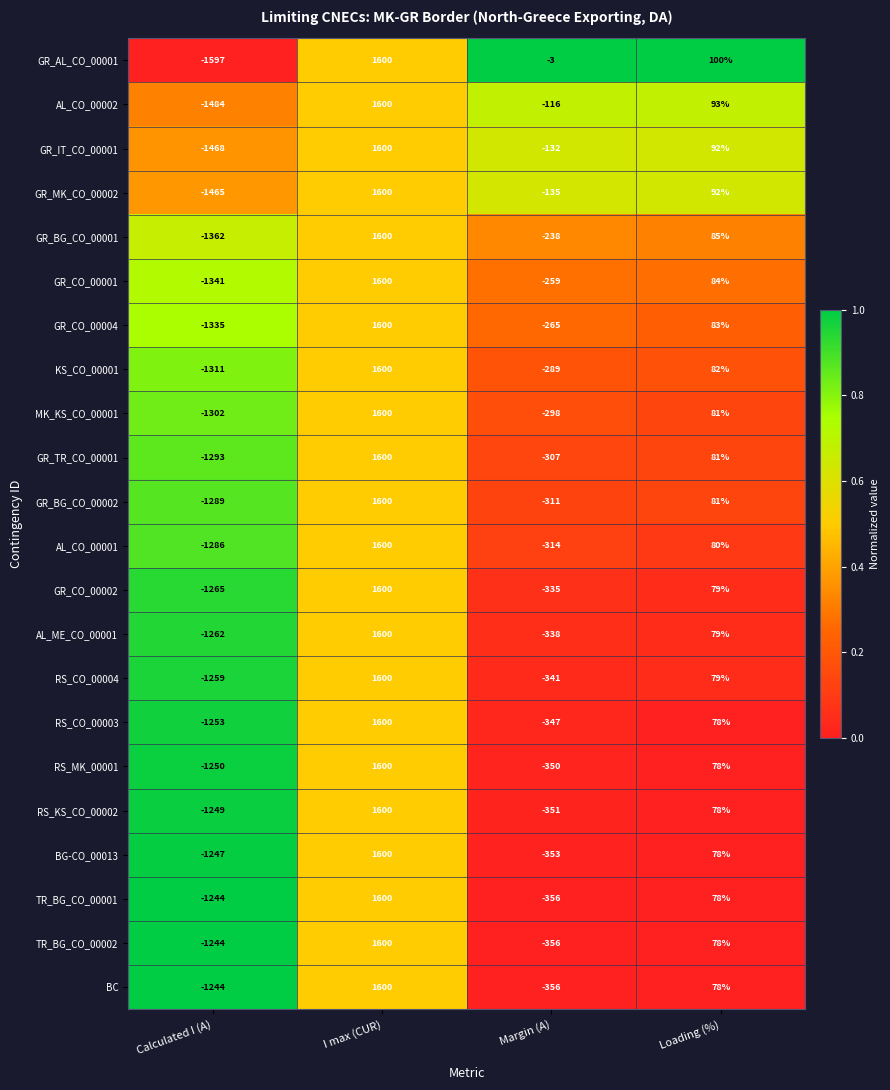

What is the total value across all series at Calculated I (A)?

-29050